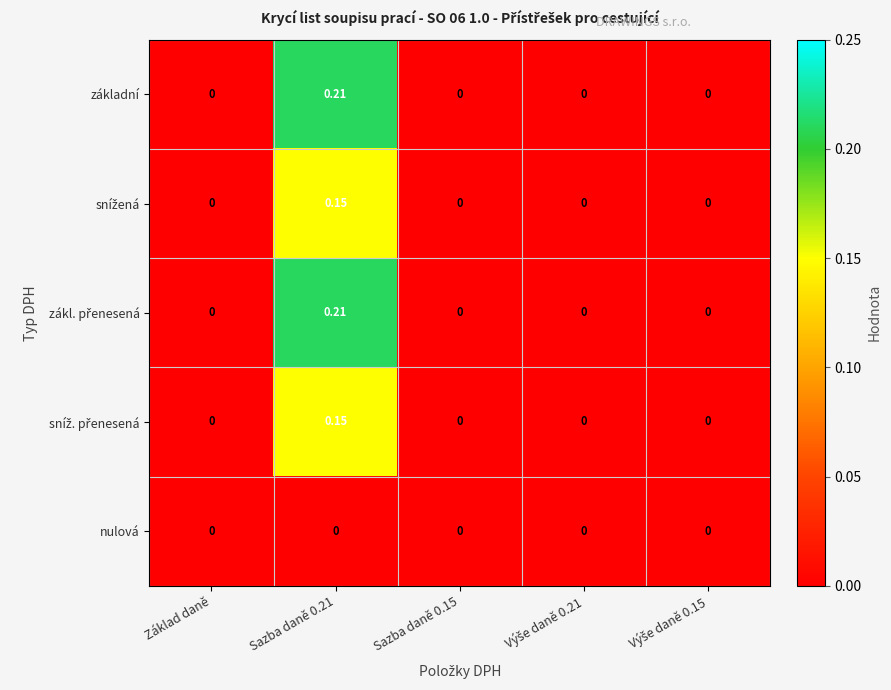

Count the number of categories in the chart.

5